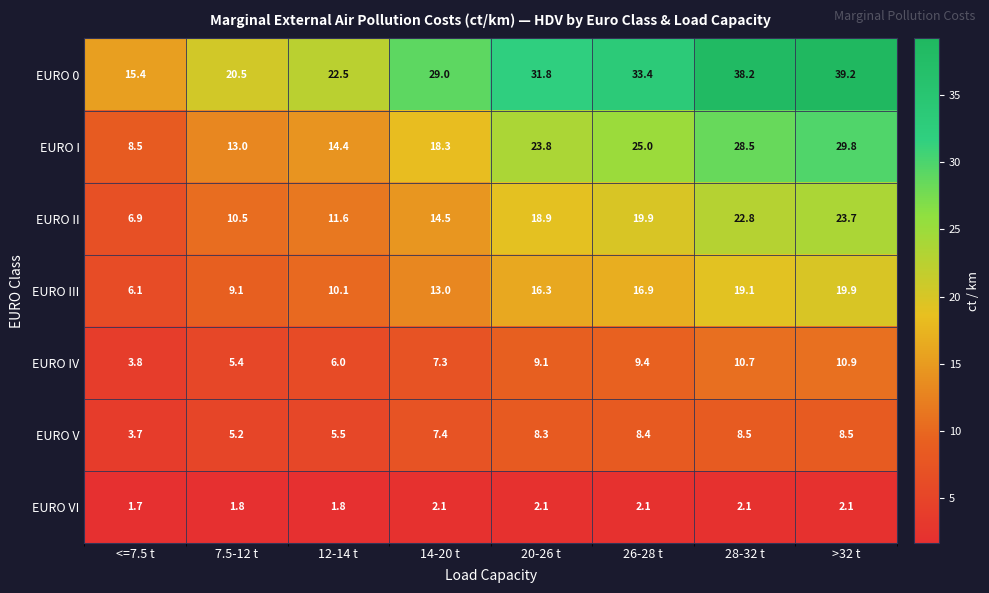

What is the sum of all EURO III values?

110.5